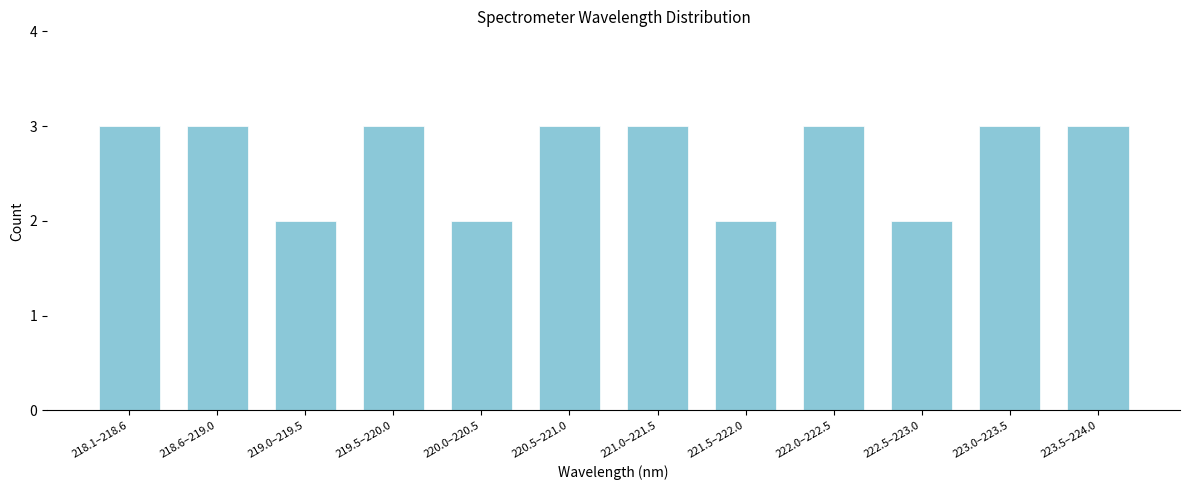

Reading left to right, what are all the values shown in this chart?

218.1–218.6=3	218.6–219.0=3	219.0–219.5=2	219.5–220.0=3	220.0–220.5=2	220.5–221.0=3	221.0–221.5=3	221.5–222.0=2	222.0–222.5=3	222.5–223.0=2	223.0–223.5=3	223.5–224.0=3